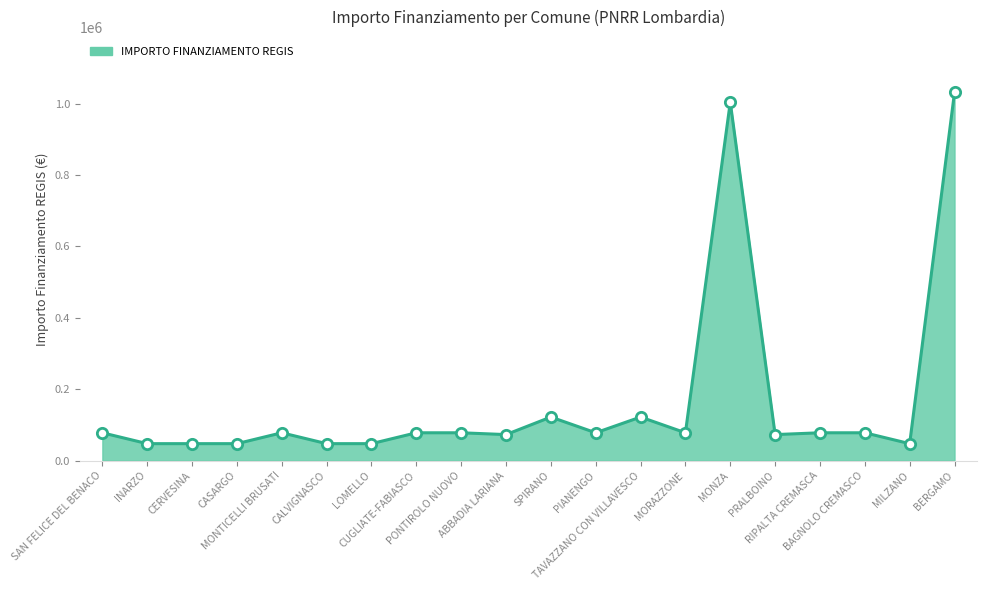

What is the change in value from SAN FELICE DEL BENACO to INARZO?

-30470